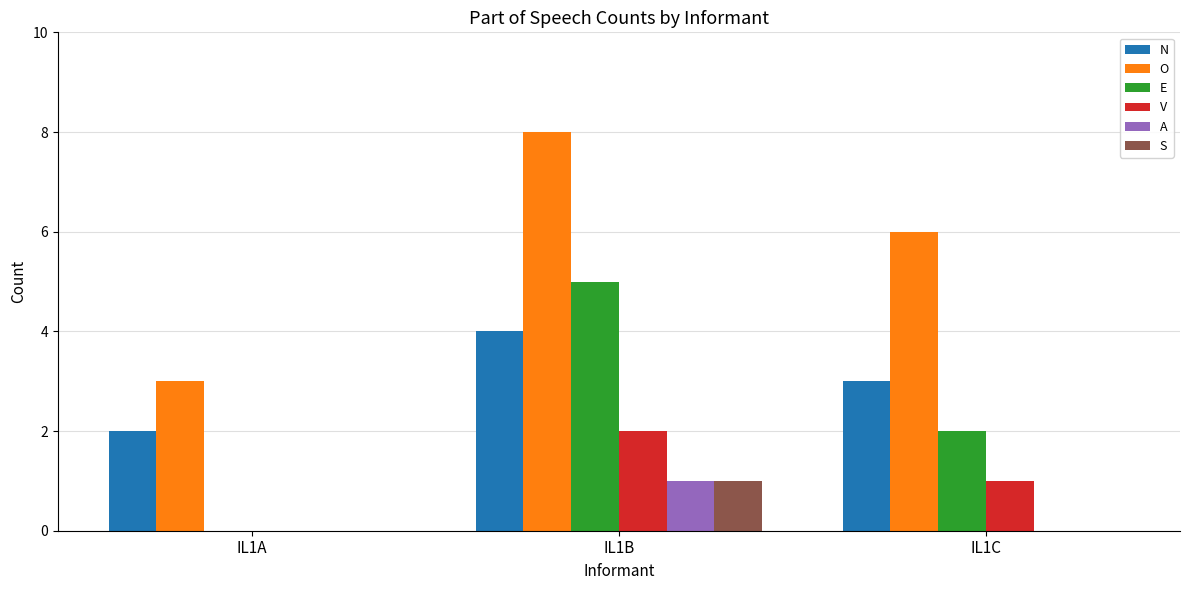

At which category is the sum across all series the highest?

IL1B